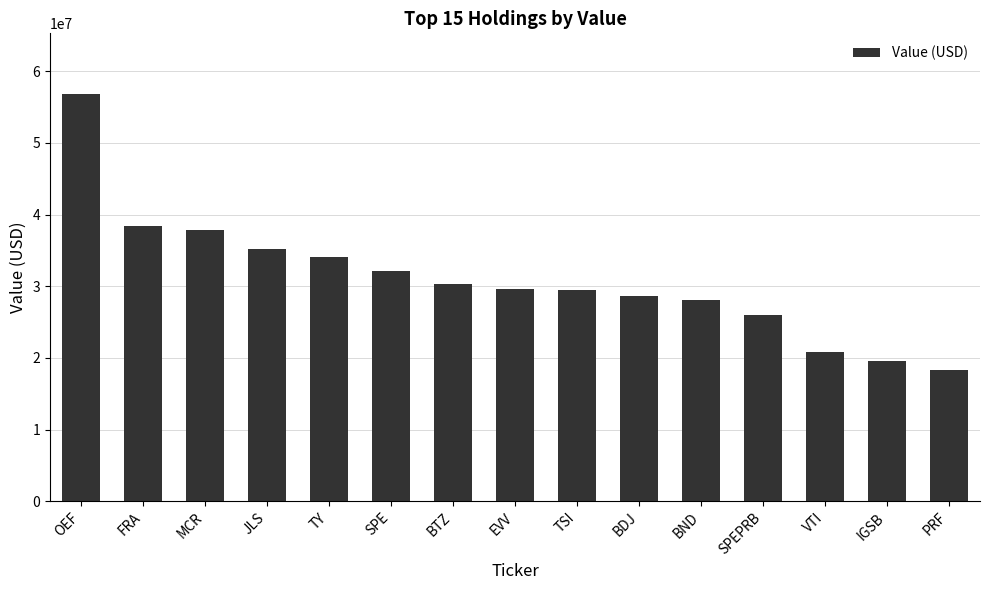

Between TSI and BTZ, which is larger?

BTZ